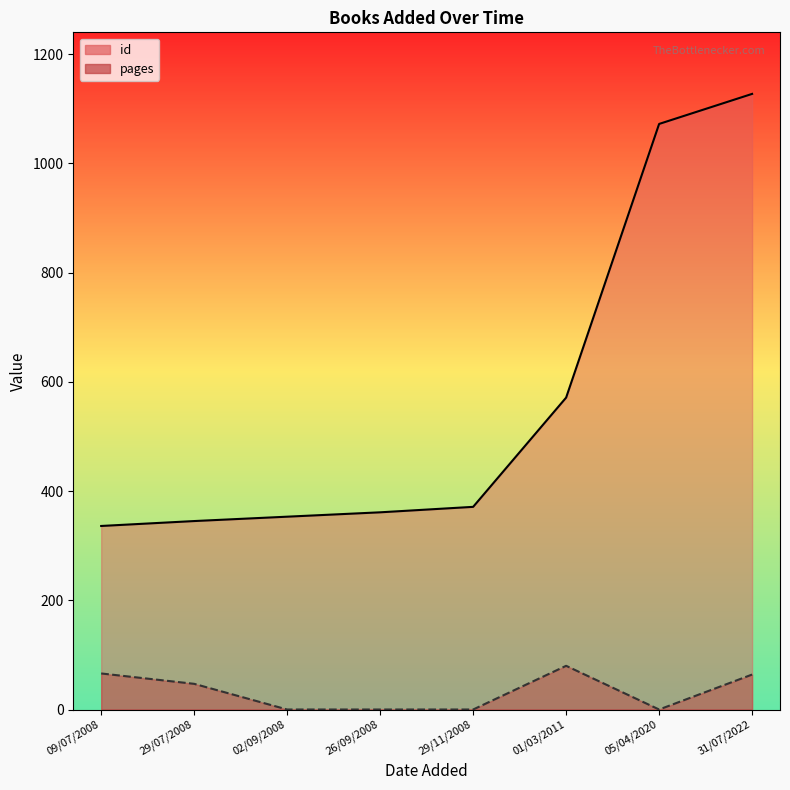

What position from the left is 05/04/2020?

7